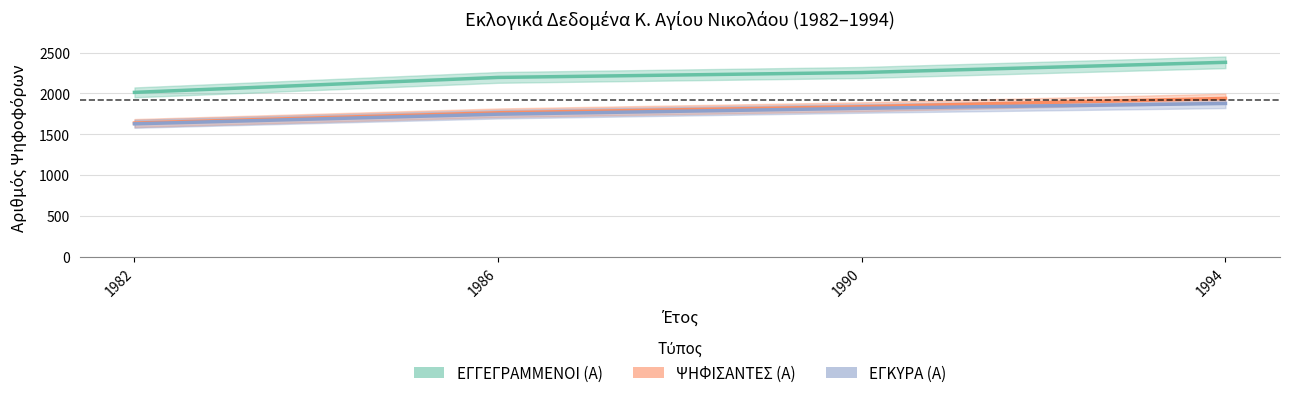

List the labels in order of ΕΓΚΥΡΑ (Α) value, smallest first.

1982, 1986, 1990, 1994